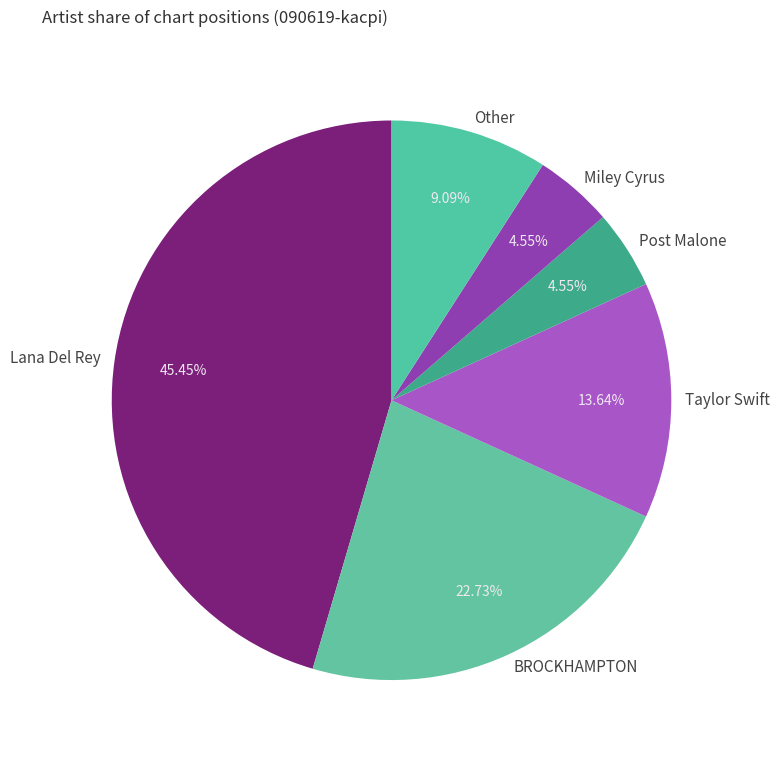

What percentage is NOT represented by Miley Cyrus?

95.5%